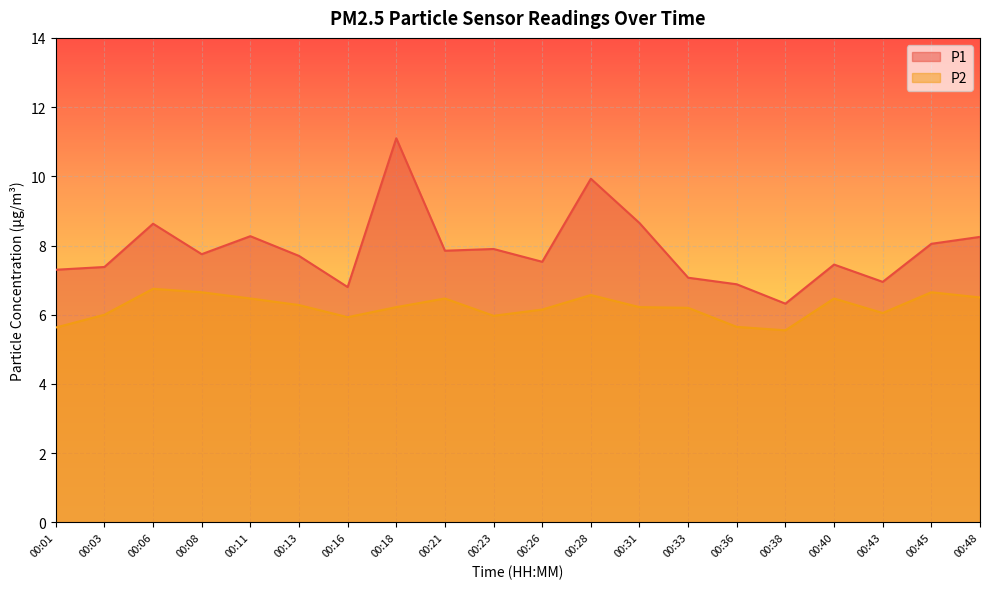

Which series has the largest range (max minus min)?

P1